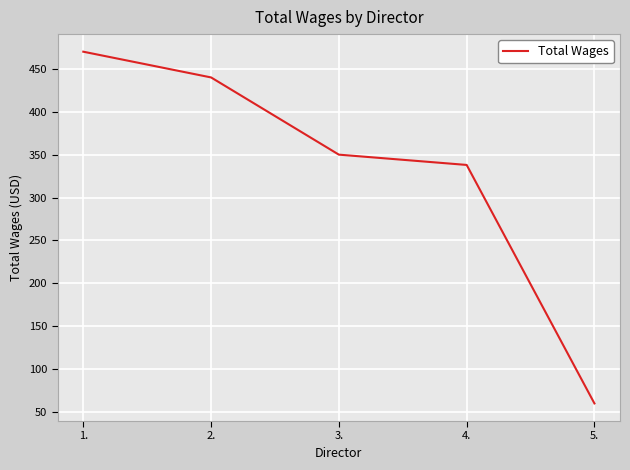

What position from the left is 5.?

5